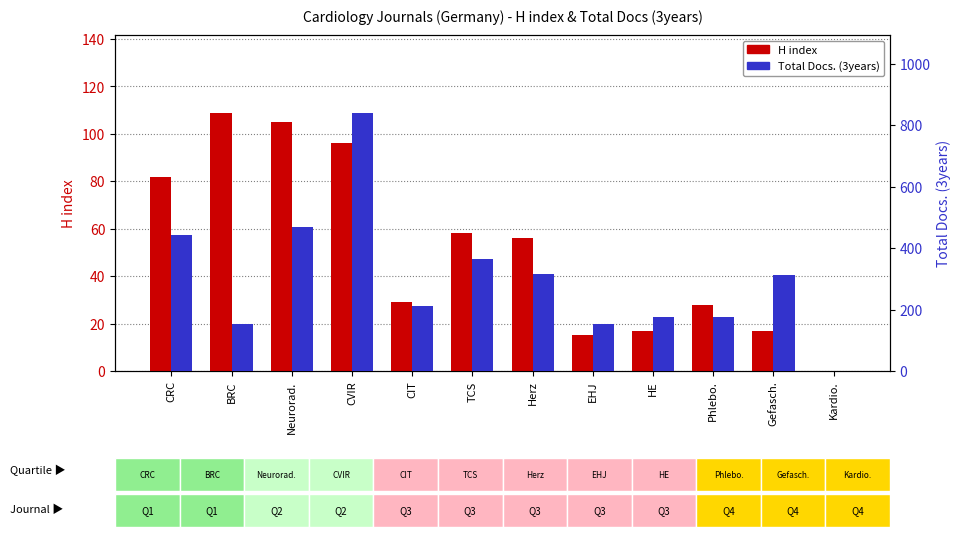

What is the maximum value for Total Docs. (3years)?

841